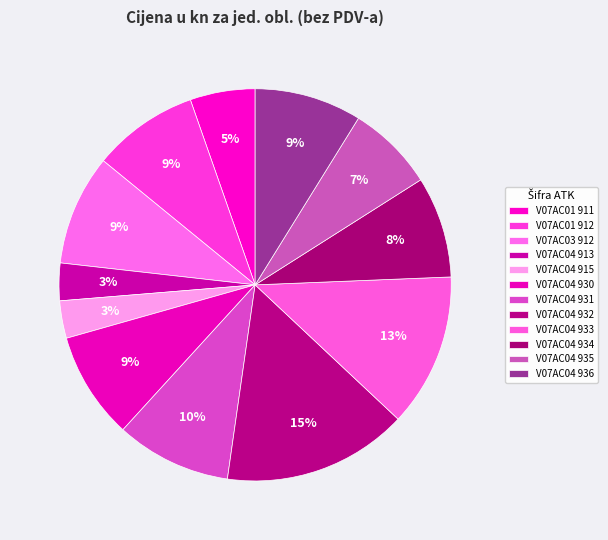

Rank the categories by value from lowest to highest.

V07AC04 913, V07AC04 915, V07AC01 911, V07AC04 935, V07AC04 934, V07AC01 912, V07AC04 930, V07AC04 936, V07AC03 912, V07AC04 931, V07AC04 933, V07AC04 932